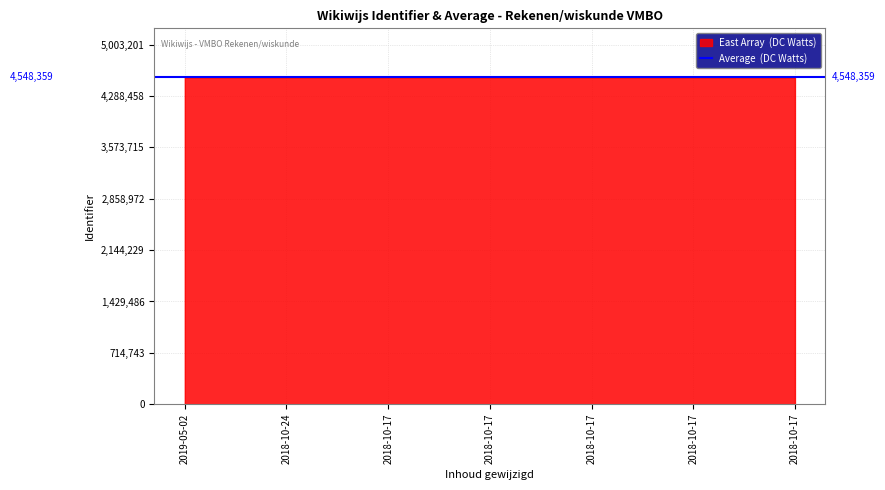

True or false: the data shows 4548365 at 2018-10-17.

True